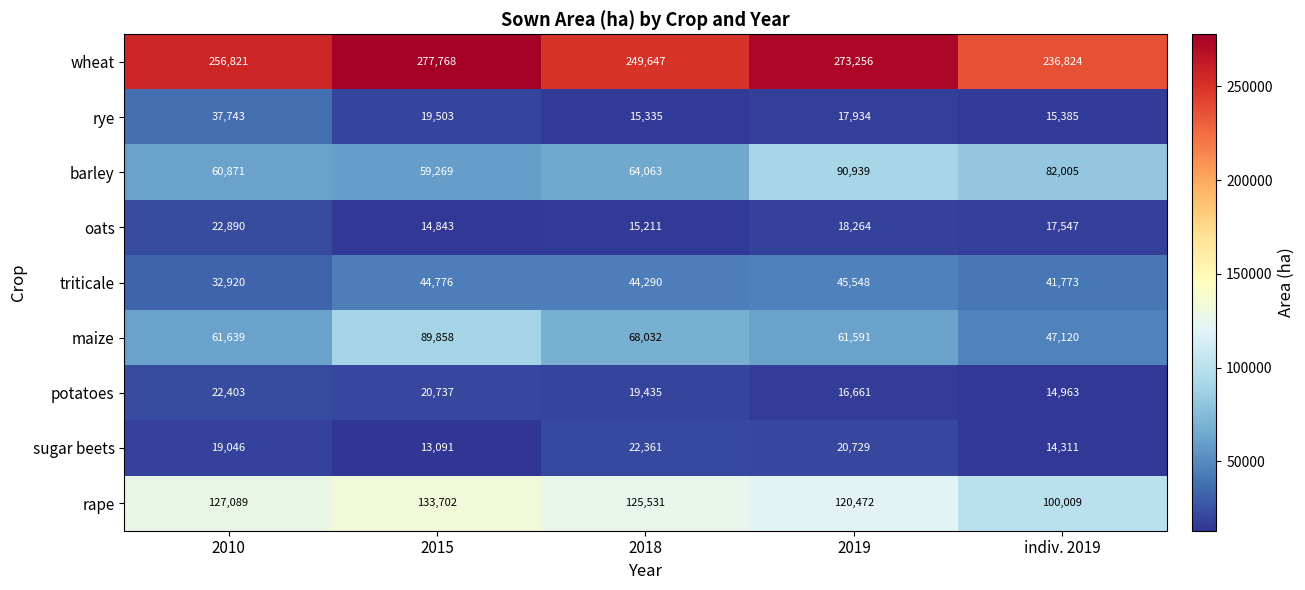

Which series has the largest total across all categories?

wheat